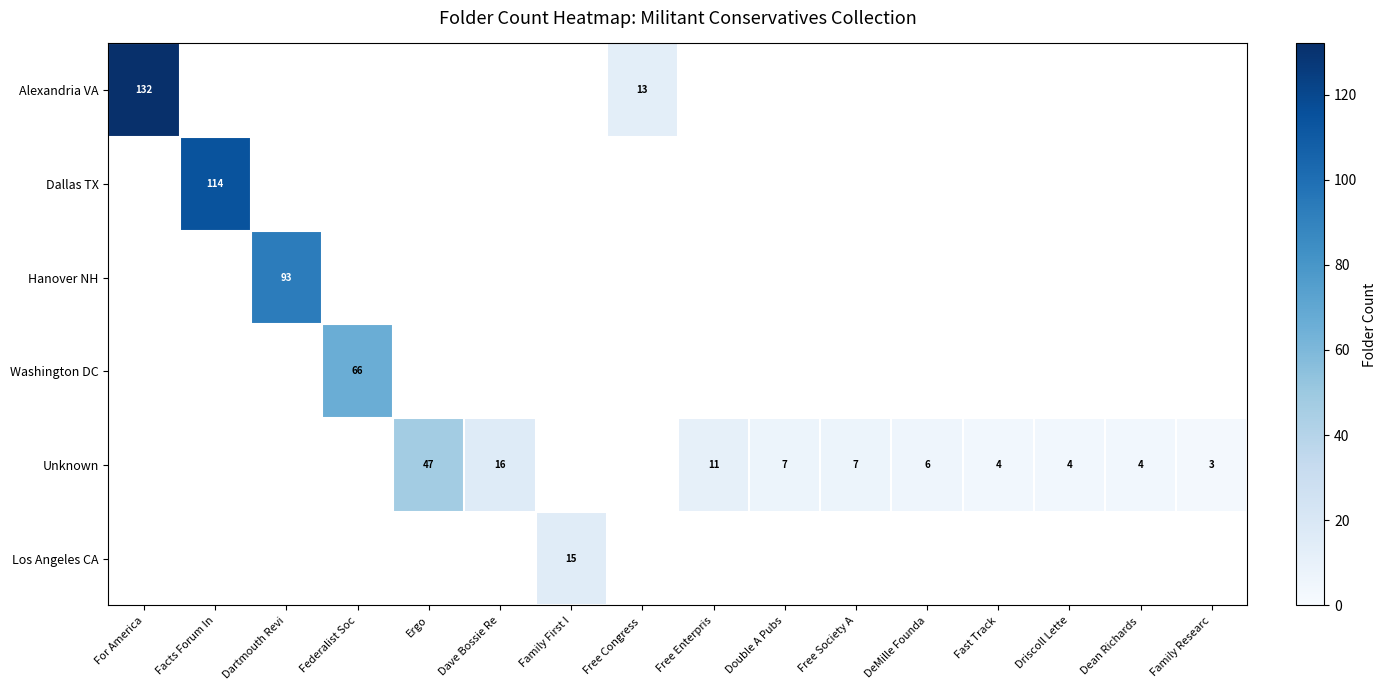

The value of Unknown at DeMille Founda is 10. True or false?

False